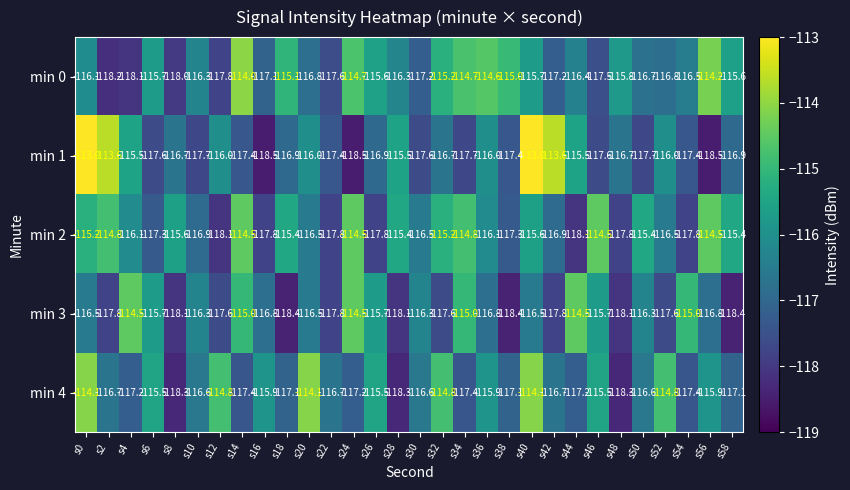

Which series has the largest range (max minus min)?

min 1